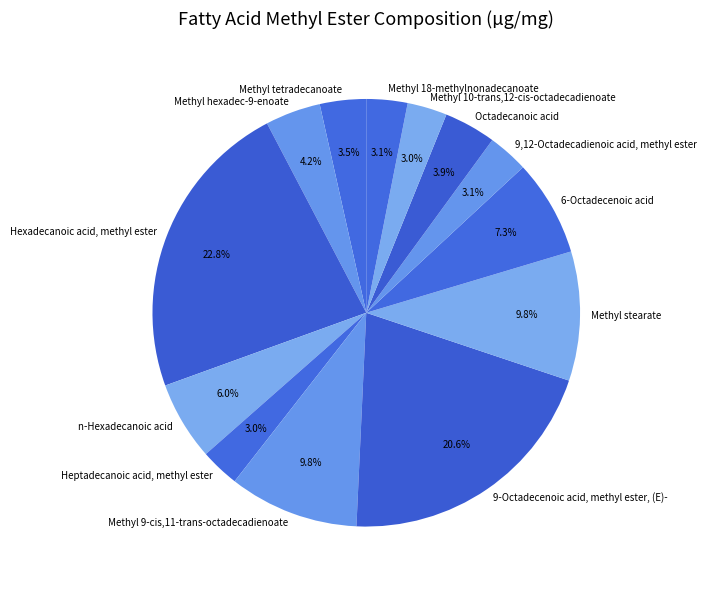

How many slices are in this pie chart?

13